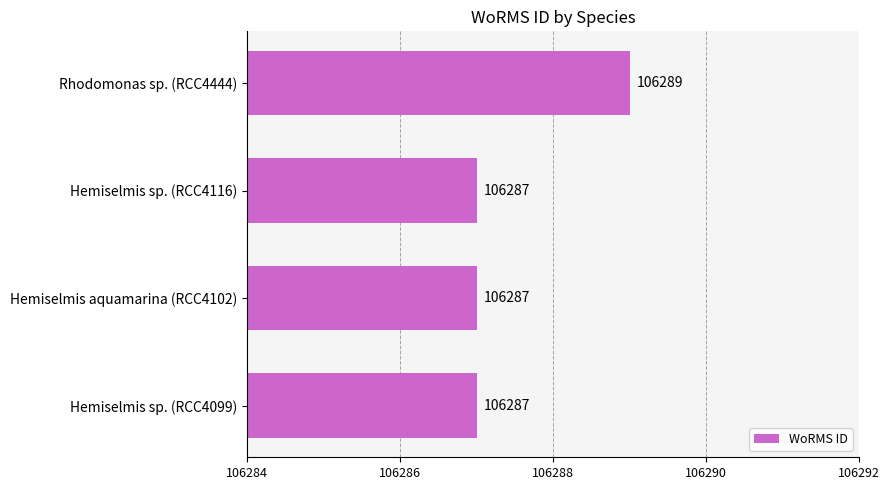

How many bars are there in total?

4